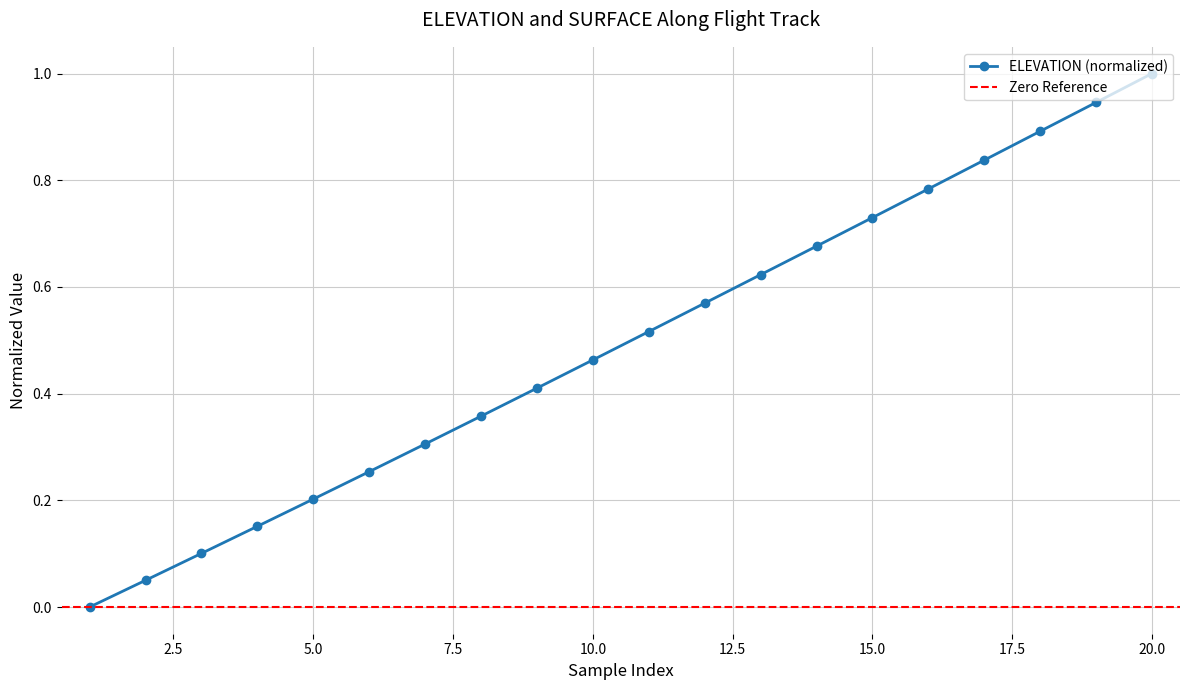

Reading left to right, what are all the values shown in this chart?

0.0	0.1	0.1	0.2	0.2	0.3	0.3	0.4	0.4	0.5	0.5	0.6	0.6	0.7	0.7	0.8	0.8	0.9	0.9	1.0